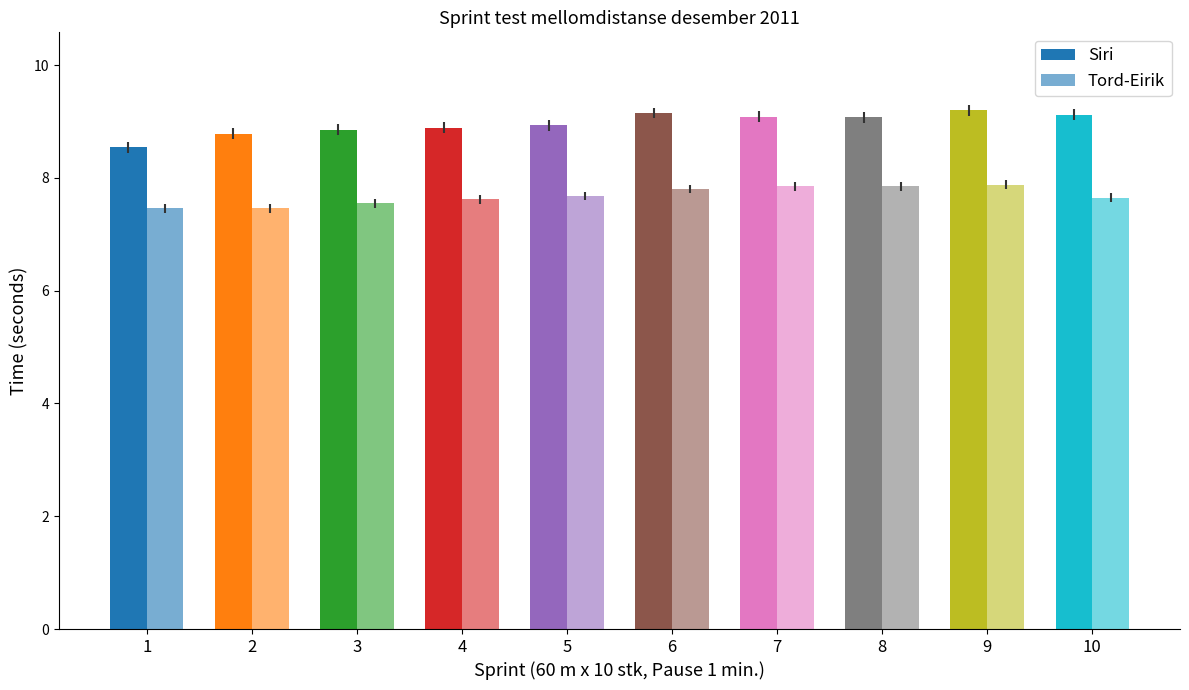

At which category does the chart reach its peak across all series?

9